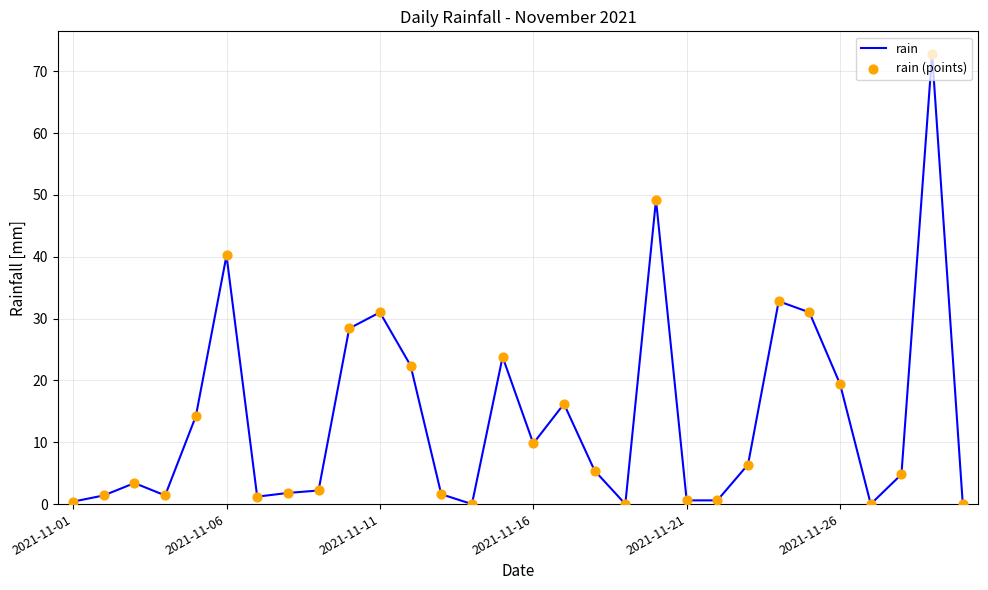

What is the greatest value displayed?

72.8